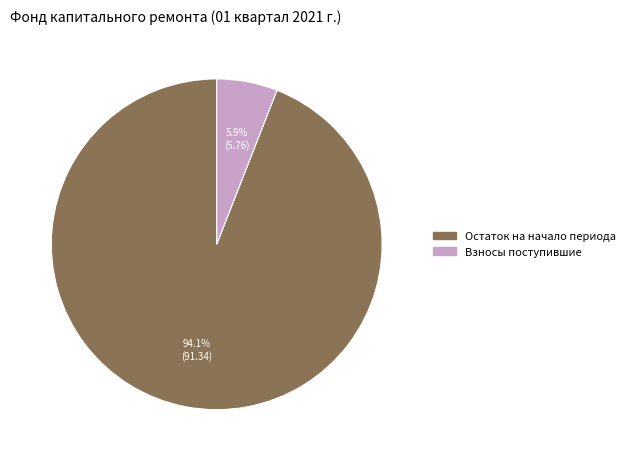

Is there a majority slice in this chart?

Yes